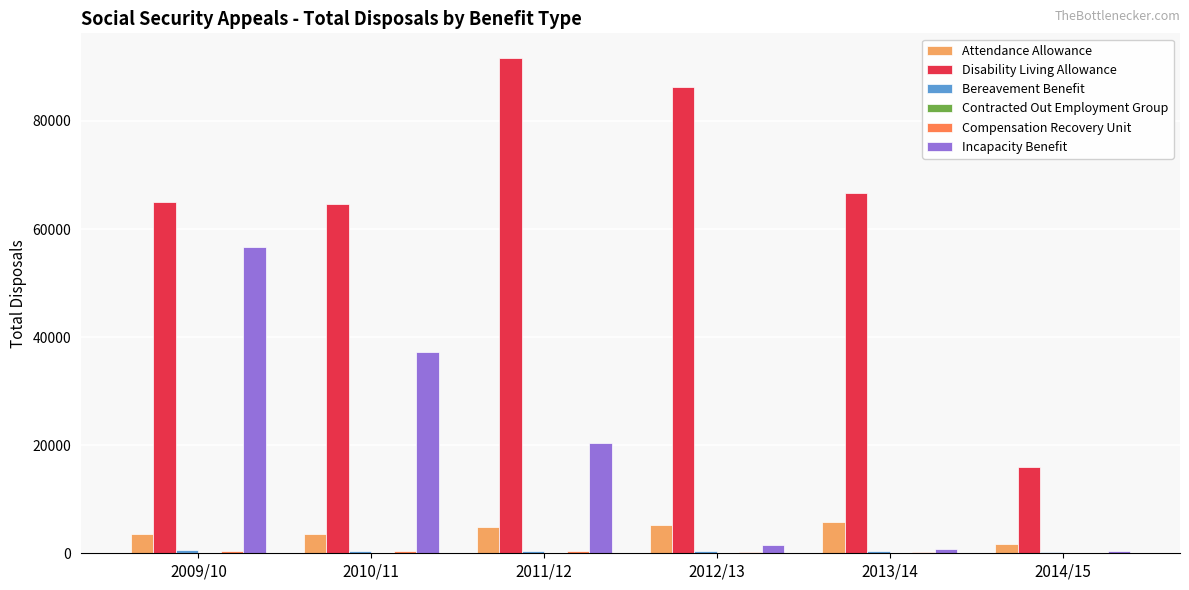

Read the Incapacity Benefit value at 2014/15, to the nearest 10.

370